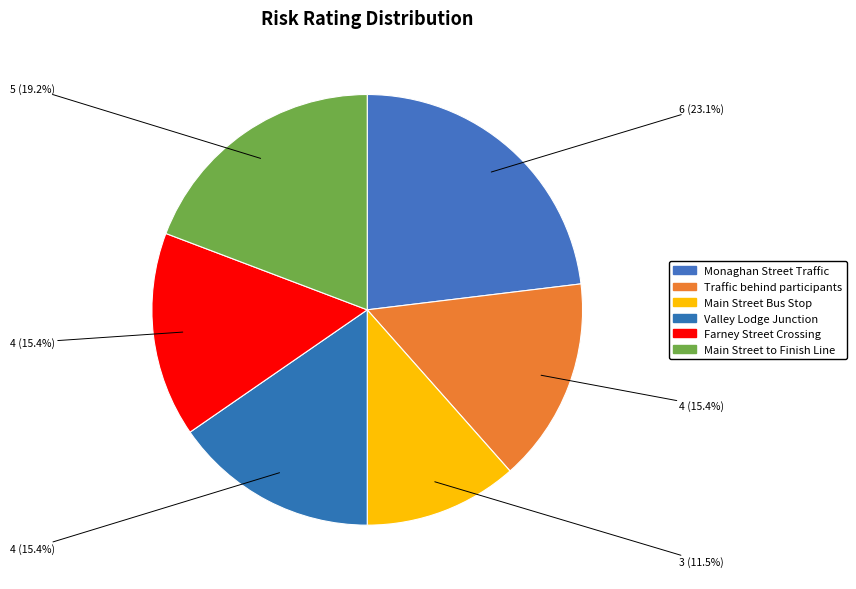

Count the number of slices in the pie.

6